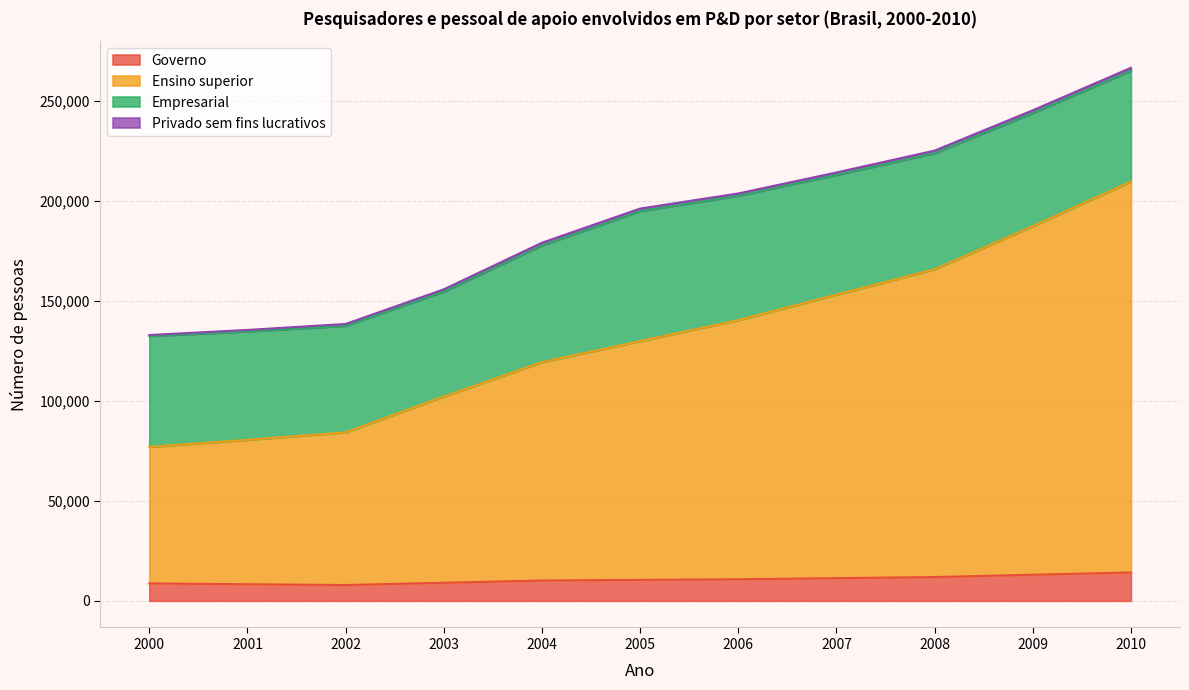

Count the number of categories in the chart.

11